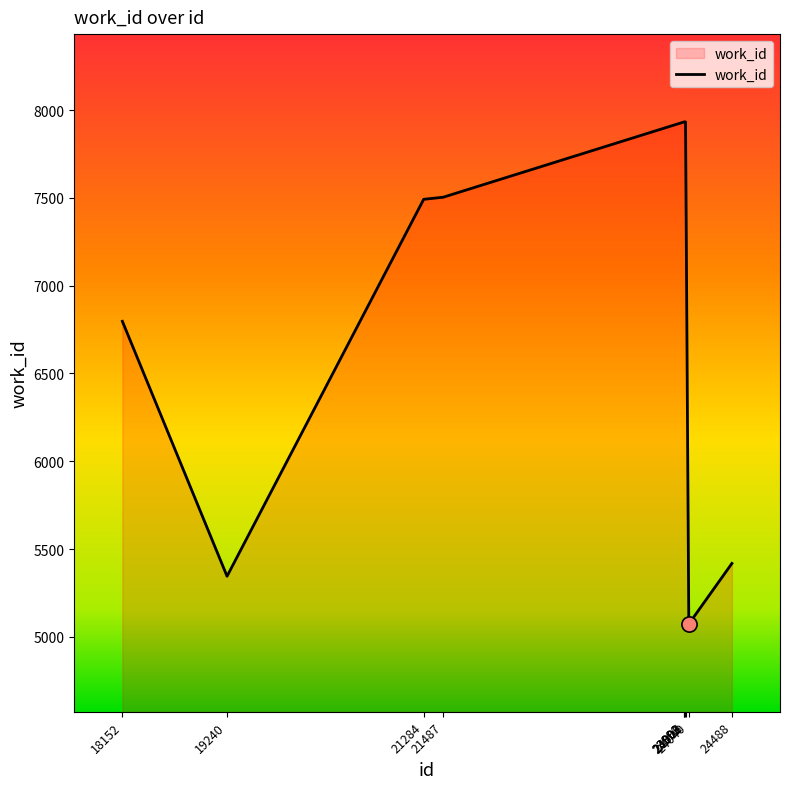

Which has a higher value, 24488 or 21284?

21284